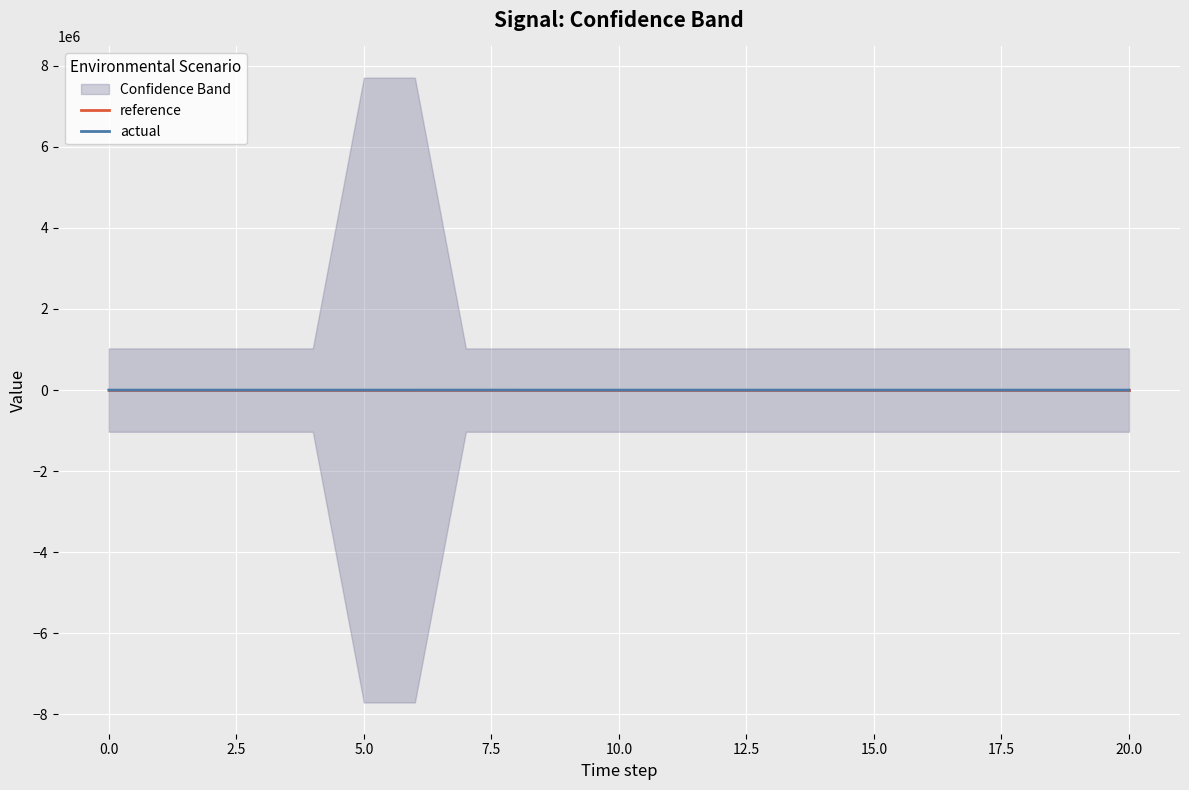

Between 10.0 and 20.0, which series saw the biggest shift?

reference